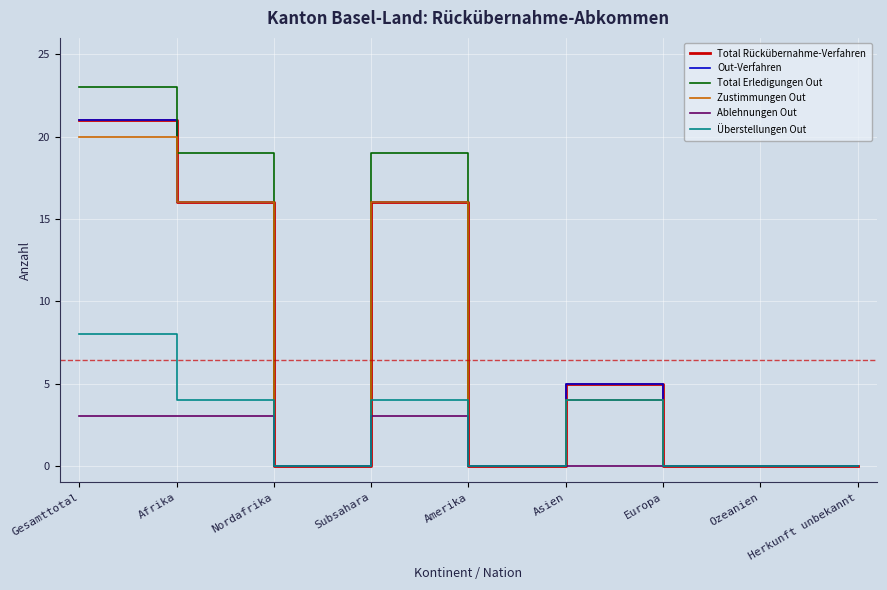

True or false: Zustimmungen Out and Total Erledigungen Out intersect in this chart.

False